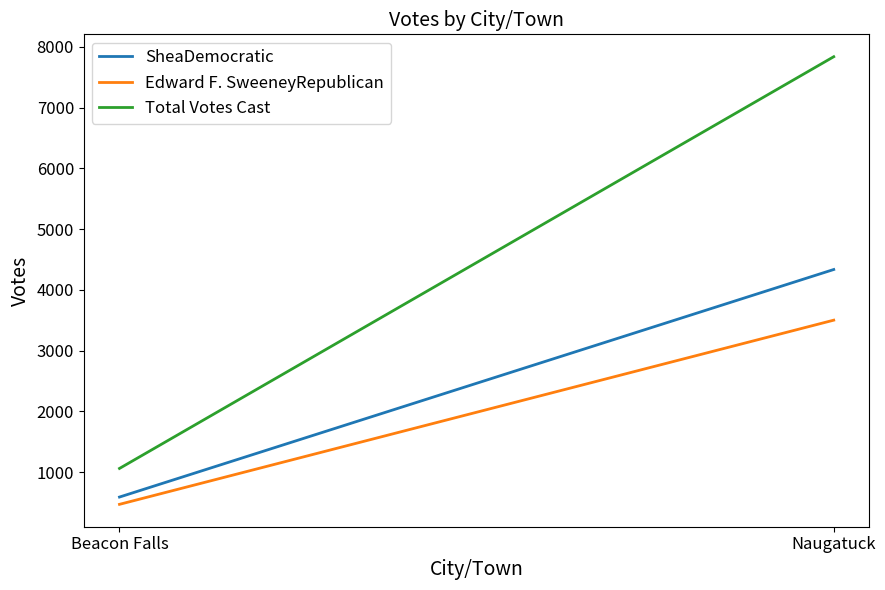

Which series has the largest range (max minus min)?

Total Votes Cast